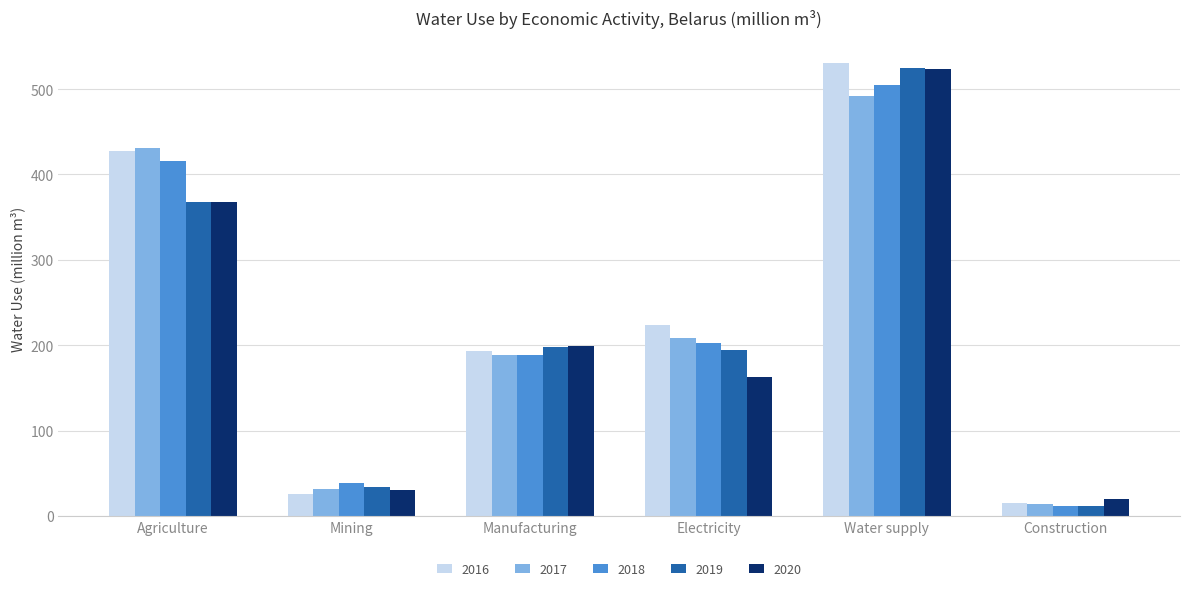

What position from the right is Water supply?

2